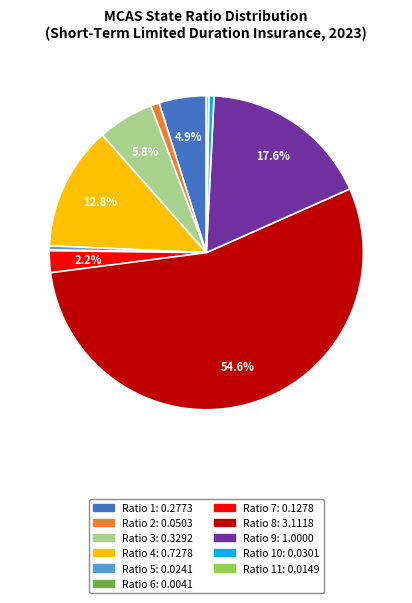

Is there a majority slice in this chart?

Yes